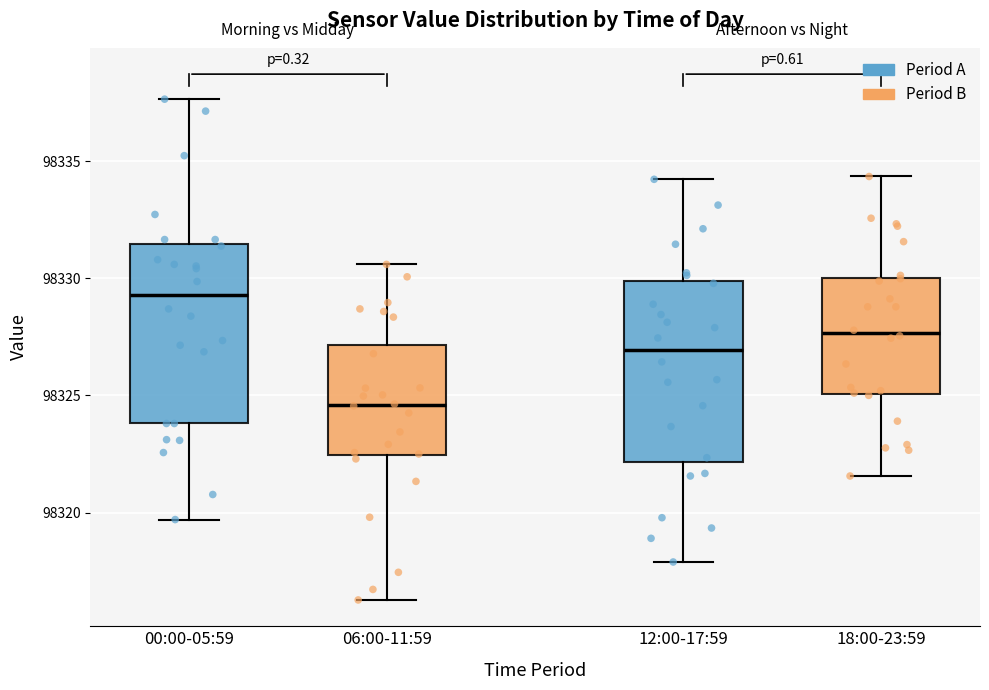

Reading left to right, transcribe this box plot: for each box, give where its median line is, the range the box spans, and where its two whiskers end, as read against the y-axis. The values are not printed on the chart, so give them approximately, as read against the axis.

00:00-05:59: median 98329.5, box 98324.0 to 98331.5, whiskers 98319.5 to 98337.5
06:00-11:59: median 98324.5, box 98322.5 to 98327.0, whiskers 98316.5 to 98330.5
12:00-17:59: median 98327.0, box 98322.0 to 98330.0, whiskers 98318.0 to 98334.0
18:00-23:59: median 98327.5, box 98325.0 to 98330.0, whiskers 98321.5 to 98334.5